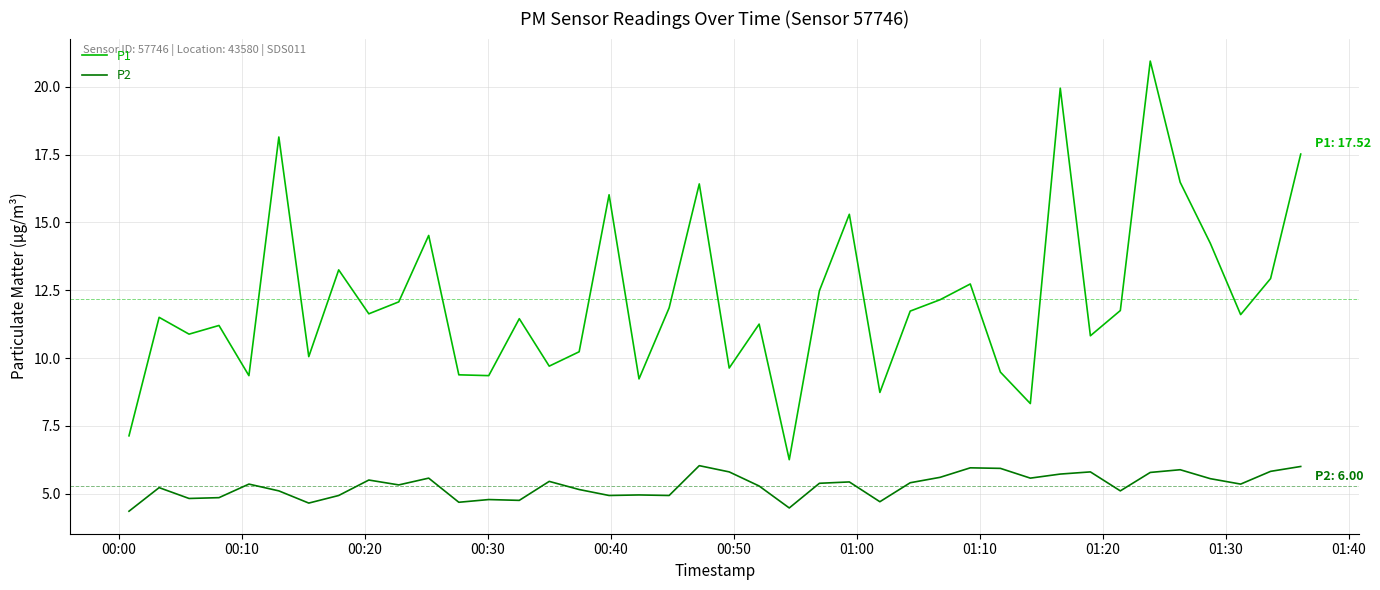

What is the sum of all P2 values?

211.8